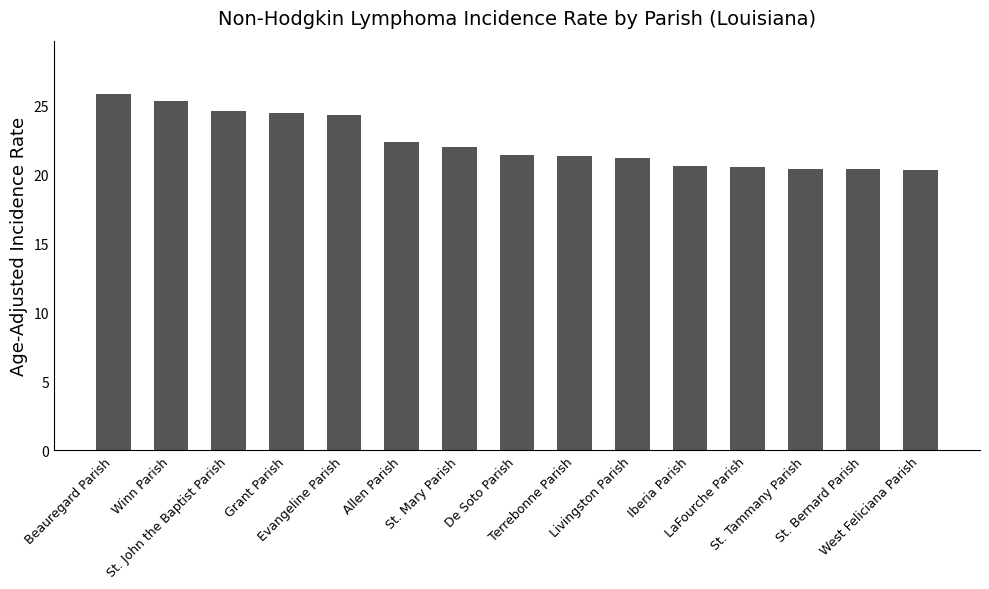

Approximately how many times larger is the value at St. Bernard Parish compared to Grant Parish?

0.8